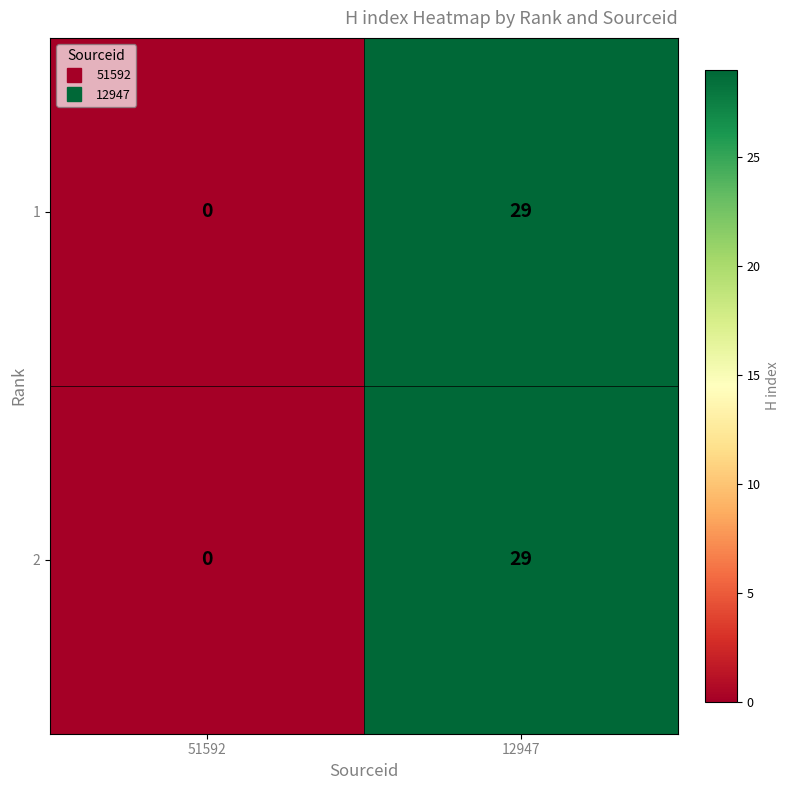

How many values in 1 are above zero?

1